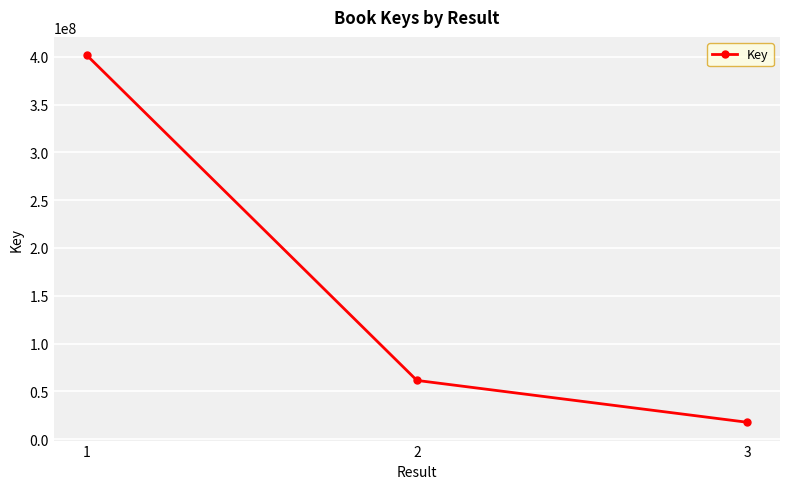

Is this an area chart (filled region under the line)?

No